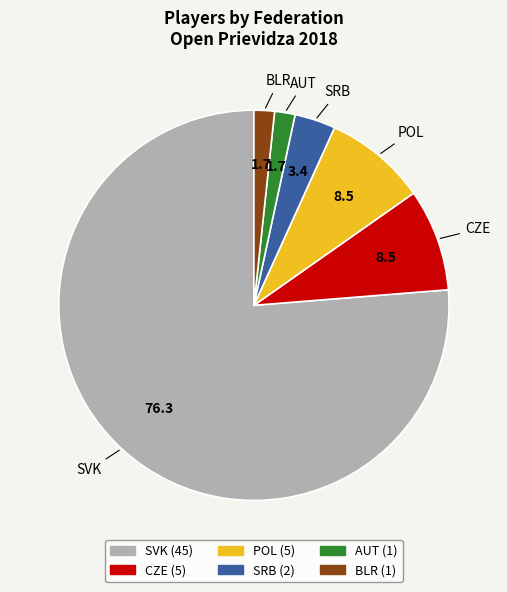

Which has a higher value, POL or SRB?

POL